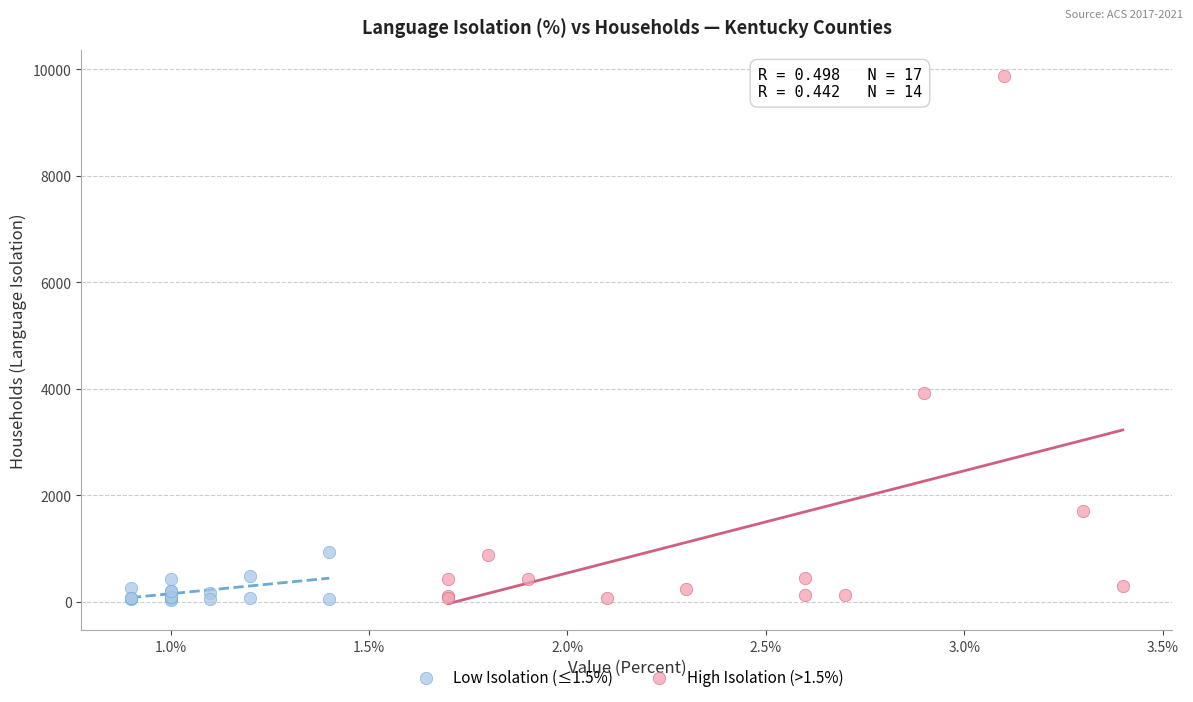

Which series has the widest spread of Y values?

High Isolation (>1.5%)